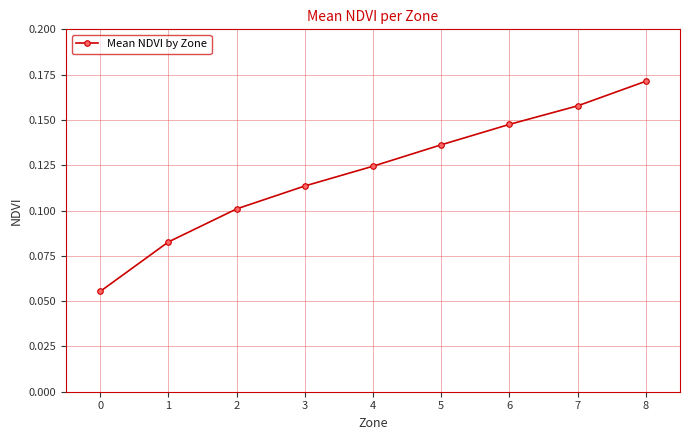

List the labels in order of value, largest first.

8, 7, 6, 5, 4, 3, 2, 1, 0